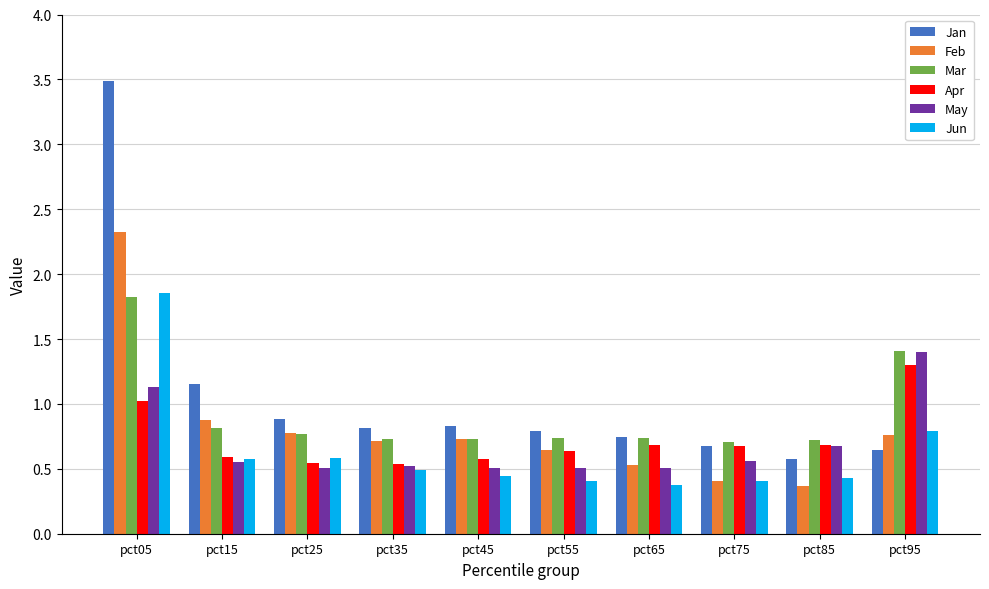

What is the total value across all series at pct75?

3.4